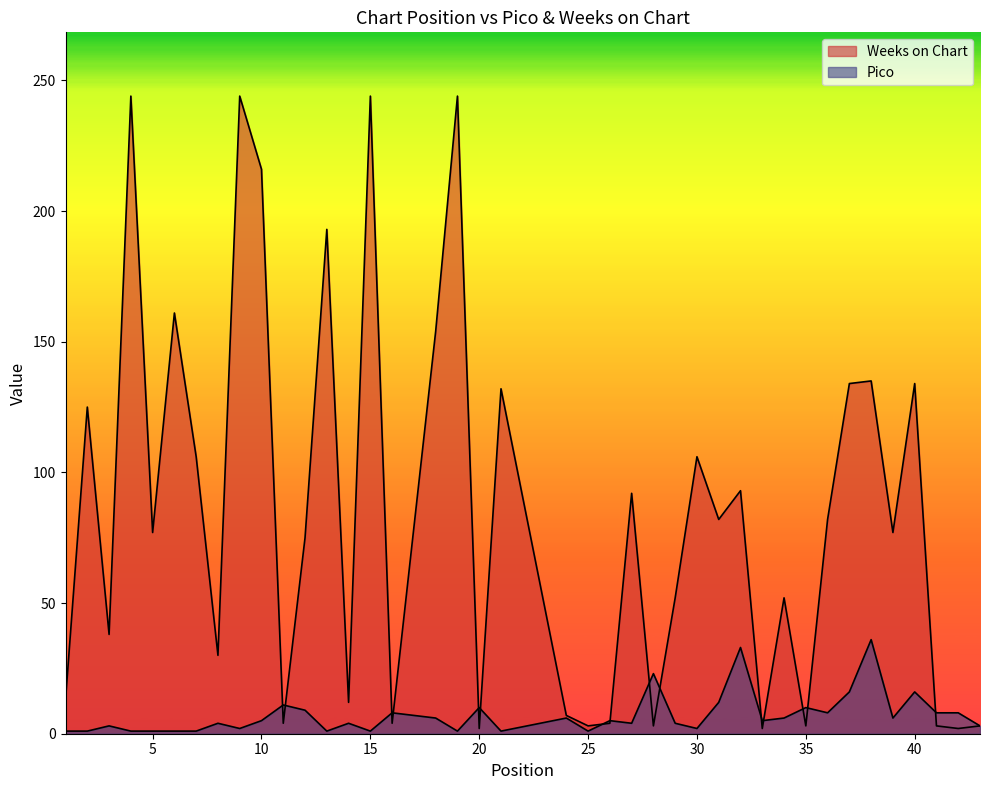

How many intersections are there between Weeks on Chart and Pico?

15